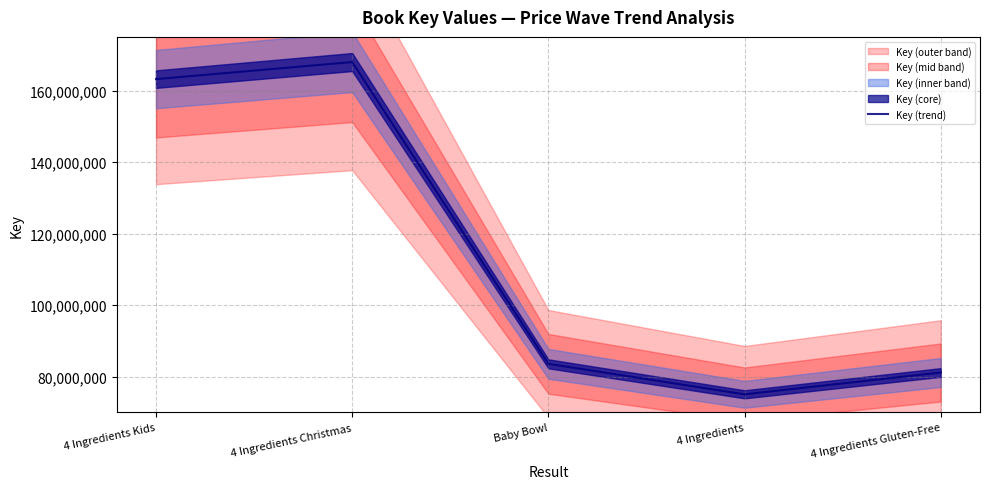

What is the label of the 1st point from the right?

4 Ingredients Gluten-Free